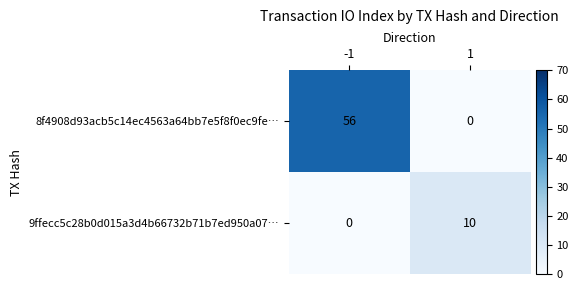

What is the sum of all 9ffecc5c28b0d015a3d4b66732b71b7ed950a07… values?

10